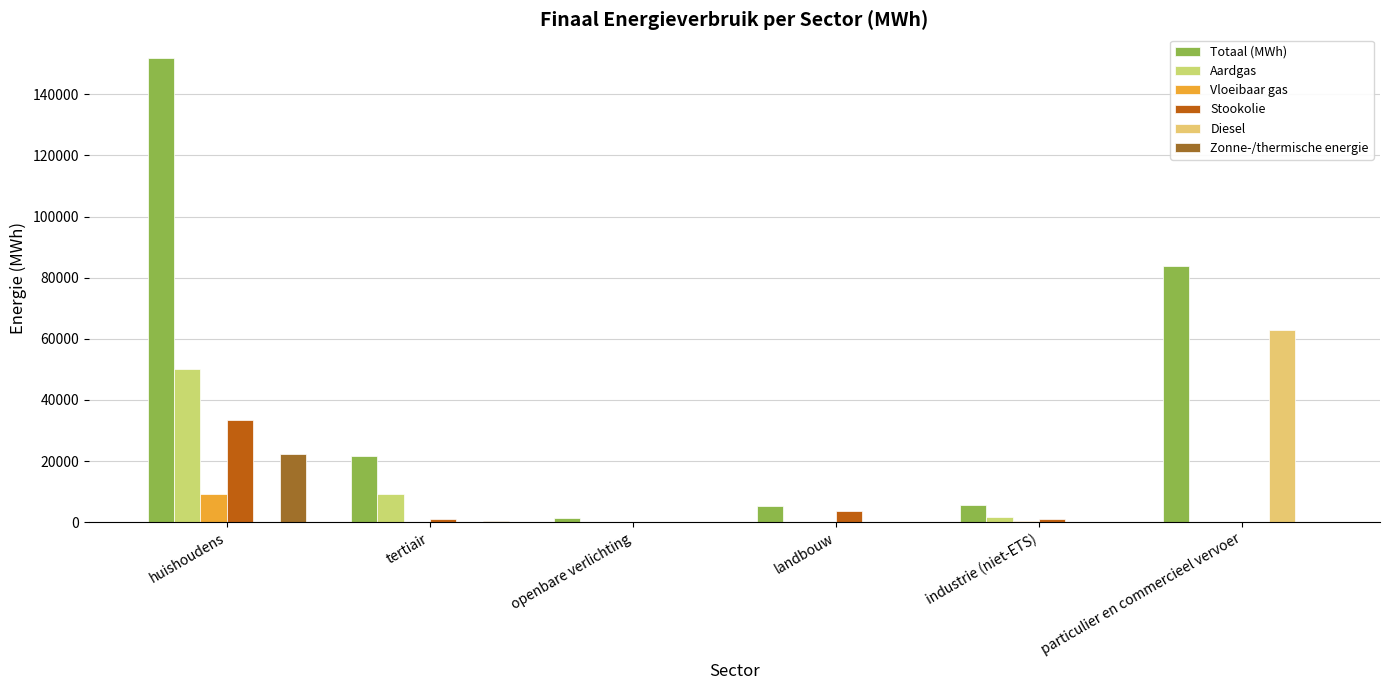

At which label does Vloeibaar gas reach its peak?

huishoudens